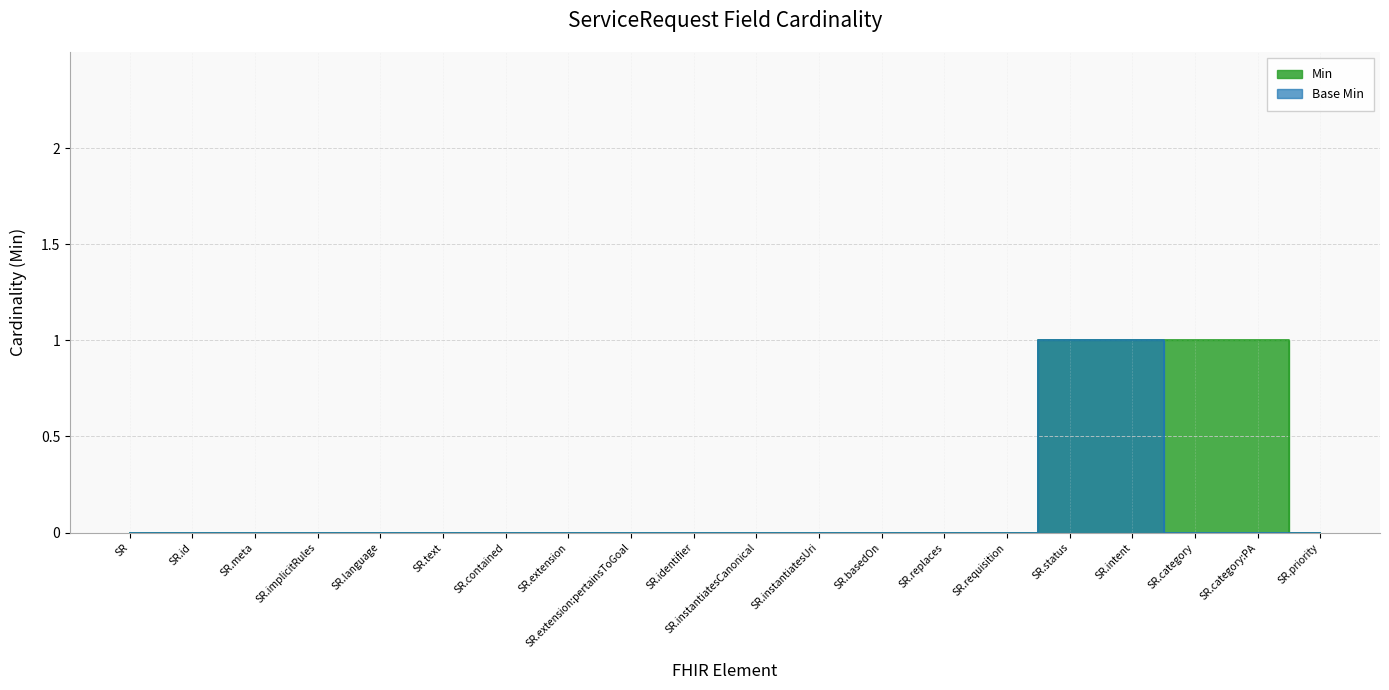

How many lines are shown in the chart?

2